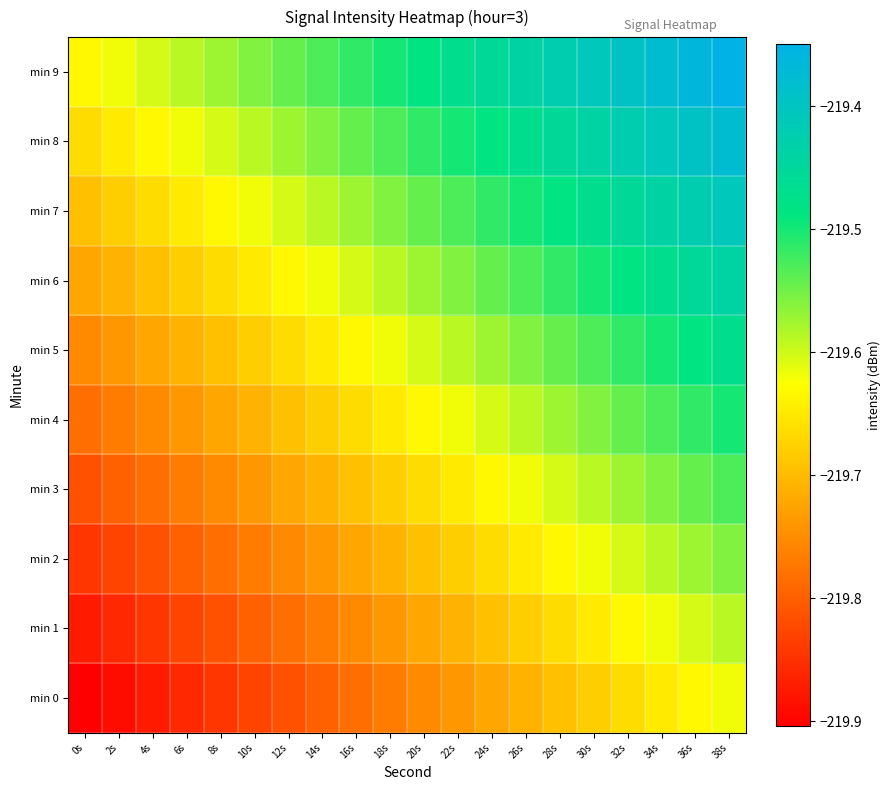

Reading left to right, what are all the values shown in this chart?

min 0: 0s=-219.9	2s=-219.9	4s=-219.9	6s=-219.9	8s=-219.8	10s=-219.8	12s=-219.8	14s=-219.8	16s=-219.8	18s=-219.8	20s=-219.8	22s=-219.7	24s=-219.7	26s=-219.7	28s=-219.7	30s=-219.7	32s=-219.7	34s=-219.6	36s=-219.6	38s=-219.6
min 1: 0s=-219.9	2s=-219.9	4s=-219.8	6s=-219.8	8s=-219.8	10s=-219.8	12s=-219.8	14s=-219.8	16s=-219.8	18s=-219.7	20s=-219.7	22s=-219.7	24s=-219.7	26s=-219.7	28s=-219.7	30s=-219.6	32s=-219.6	34s=-219.6	36s=-219.6	38s=-219.6
min 2: 0s=-219.8	2s=-219.8	4s=-219.8	6s=-219.8	8s=-219.8	10s=-219.8	12s=-219.8	14s=-219.7	16s=-219.7	18s=-219.7	20s=-219.7	22s=-219.7	24s=-219.7	26s=-219.6	28s=-219.6	30s=-219.6	32s=-219.6	34s=-219.6	36s=-219.6	38s=-219.6
min 3: 0s=-219.8	2s=-219.8	4s=-219.8	6s=-219.8	8s=-219.8	10s=-219.7	12s=-219.7	14s=-219.7	16s=-219.7	18s=-219.7	20s=-219.7	22s=-219.6	24s=-219.6	26s=-219.6	28s=-219.6	30s=-219.6	32s=-219.6	34s=-219.6	36s=-219.5	38s=-219.5
min 4: 0s=-219.8	2s=-219.8	4s=-219.8	6s=-219.7	8s=-219.7	10s=-219.7	12s=-219.7	14s=-219.7	16s=-219.7	18s=-219.6	20s=-219.6	22s=-219.6	24s=-219.6	26s=-219.6	28s=-219.6	30s=-219.6	32s=-219.5	34s=-219.5	36s=-219.5	38s=-219.5
min 5: 0s=-219.8	2s=-219.7	4s=-219.7	6s=-219.7	8s=-219.7	10s=-219.7	12s=-219.7	14s=-219.6	16s=-219.6	18s=-219.6	20s=-219.6	22s=-219.6	24s=-219.6	26s=-219.6	28s=-219.5	30s=-219.5	32s=-219.5	34s=-219.5	36s=-219.5	38s=-219.5
min 6: 0s=-219.7	2s=-219.7	4s=-219.7	6s=-219.7	8s=-219.7	10s=-219.6	12s=-219.6	14s=-219.6	16s=-219.6	18s=-219.6	20s=-219.6	22s=-219.6	24s=-219.5	26s=-219.5	28s=-219.5	30s=-219.5	32s=-219.5	34s=-219.5	36s=-219.5	38s=-219.4
min 7: 0s=-219.7	2s=-219.7	4s=-219.7	6s=-219.6	8s=-219.6	10s=-219.6	12s=-219.6	14s=-219.6	16s=-219.6	18s=-219.6	20s=-219.5	22s=-219.5	24s=-219.5	26s=-219.5	28s=-219.5	30s=-219.5	32s=-219.5	34s=-219.4	36s=-219.4	38s=-219.4
min 8: 0s=-219.7	2s=-219.6	4s=-219.6	6s=-219.6	8s=-219.6	10s=-219.6	12s=-219.6	14s=-219.6	16s=-219.5	18s=-219.5	20s=-219.5	22s=-219.5	24s=-219.5	26s=-219.5	28s=-219.5	30s=-219.4	32s=-219.4	34s=-219.4	36s=-219.4	38s=-219.4
min 9: 0s=-219.6	2s=-219.6	4s=-219.6	6s=-219.6	8s=-219.6	10s=-219.6	12s=-219.5	14s=-219.5	16s=-219.5	18s=-219.5	20s=-219.5	22s=-219.5	24s=-219.5	26s=-219.4	28s=-219.4	30s=-219.4	32s=-219.4	34s=-219.4	36s=-219.4	38s=-219.3